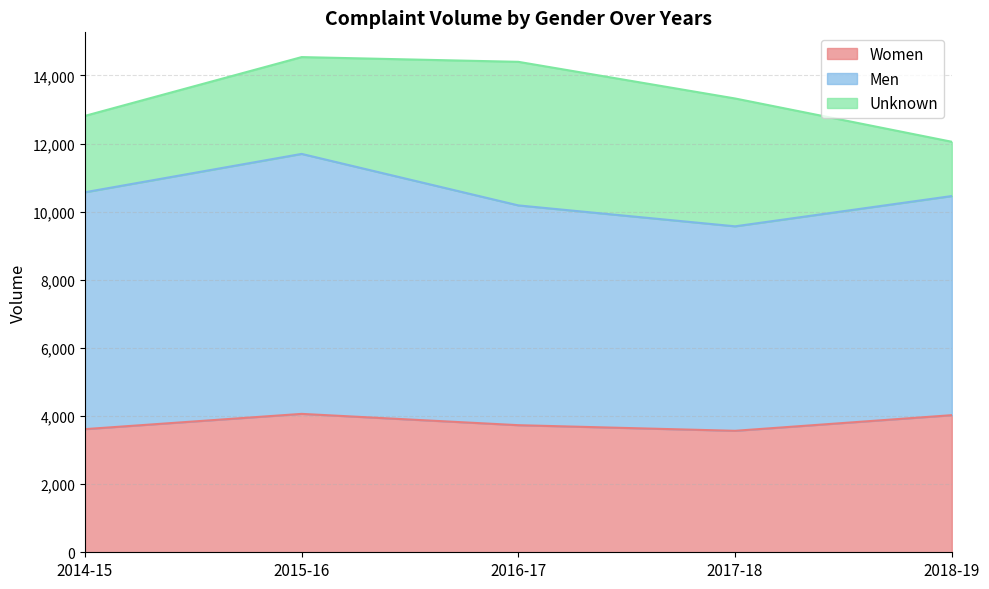

Reading left to right, what are all the values shown in this chart?

Women: 3615	4063	3731	3566	4025
Men: 6954	7632	6452	6003	6433
Unknown: 2242	2842	4215	3753	1593